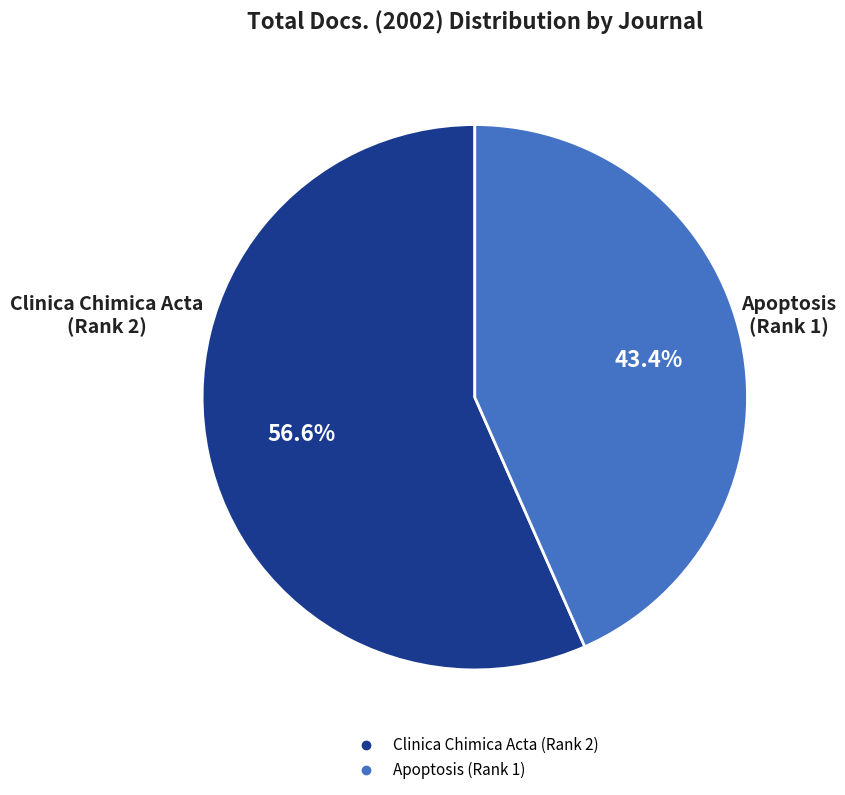

What percentage is the Clinica Chimica Acta (Rank 2) slice, to the nearest percent?

57%